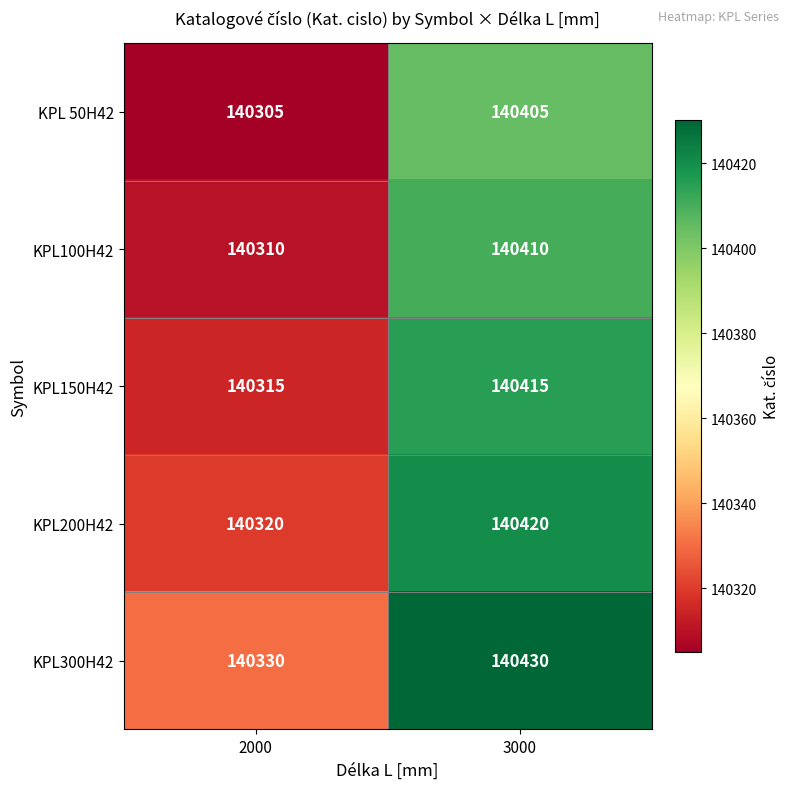

What is the total value across all series at 3000?

702080